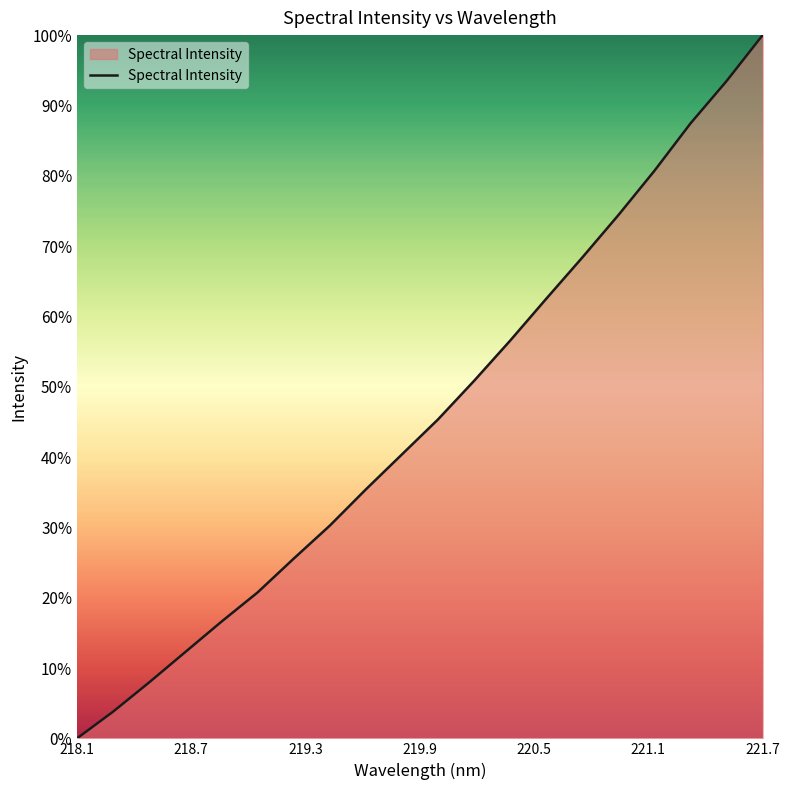

Reading left to right, transcribe all the data shown in this chart.

0.0	3.8	8.0	12.3	16.6	20.7	25.6	30.2	35.4	40.4	45.4	50.8	56.6	62.5	68.4	74.4	80.7	87.4	93.5	100.0